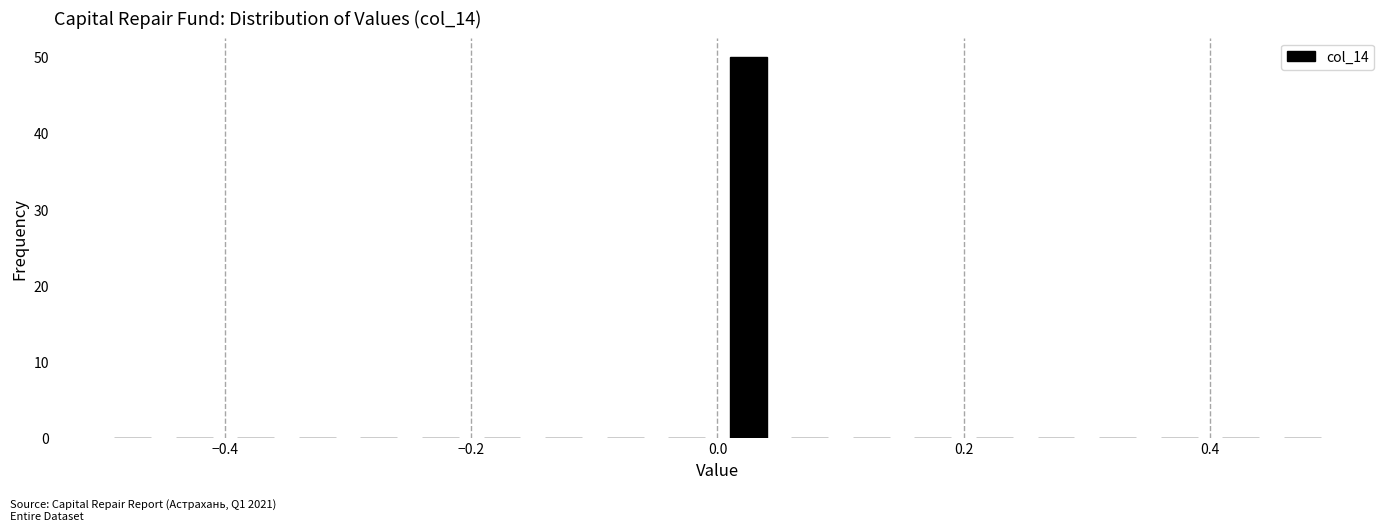

Around what value on the x-axis is the tallest bar? Give the approximate position of its centre, as read against the axis.

0.02